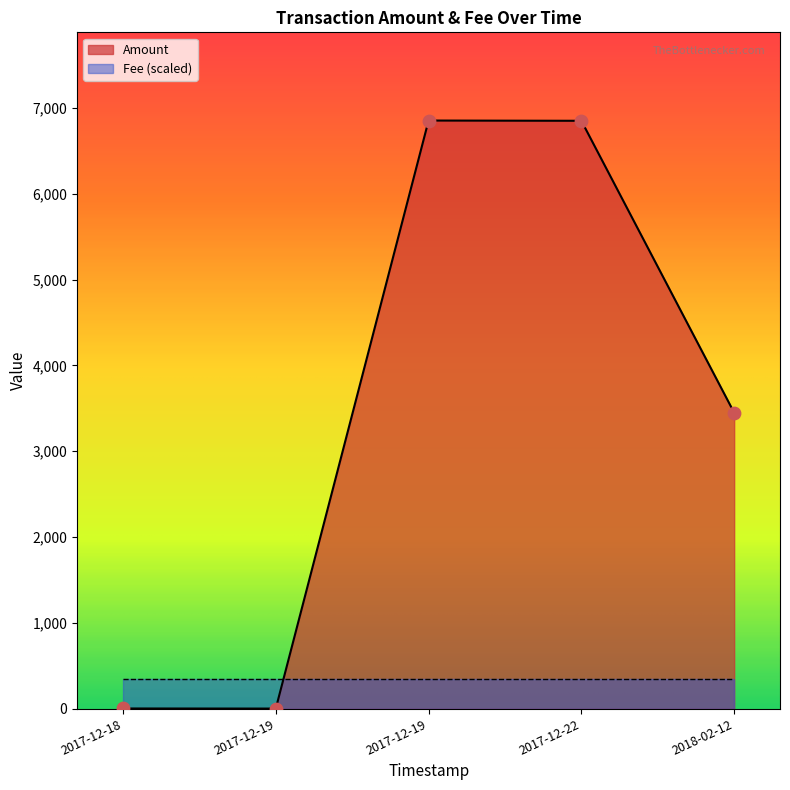

Between 2017-12-19 and 2018-02-12, which is larger?

2017-12-19